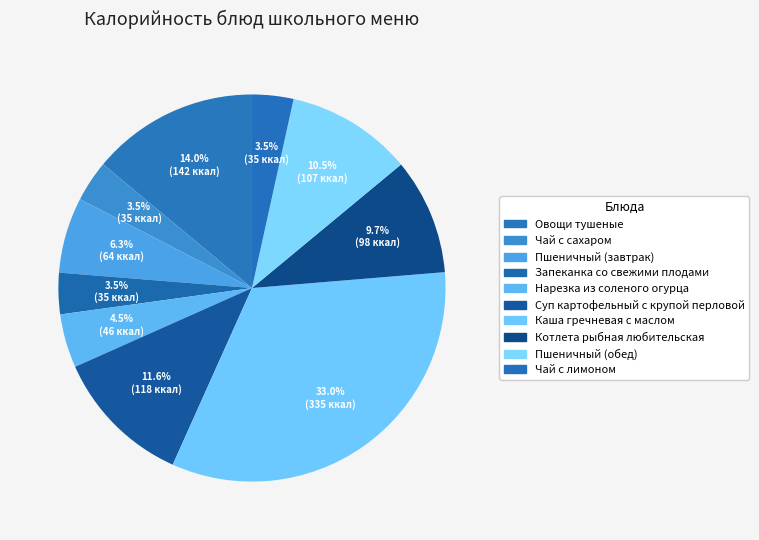

Which category has the biggest portion of the pie?

Каша гречневая с маслом